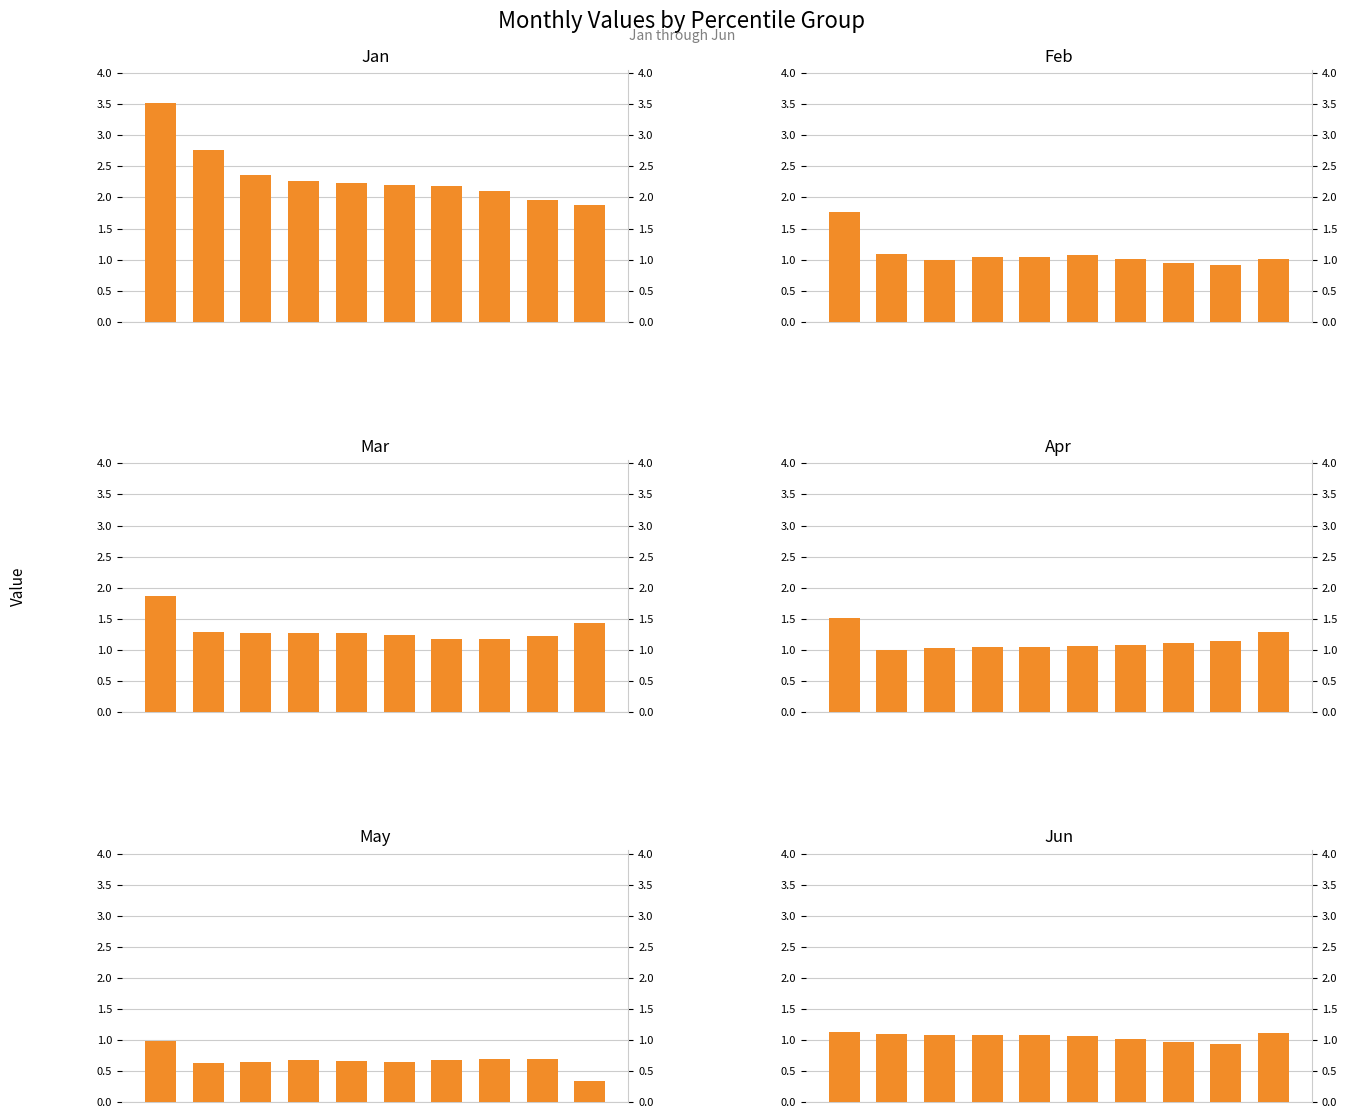

What is the difference between the maximum and minimum values in the Feb series?

0.9